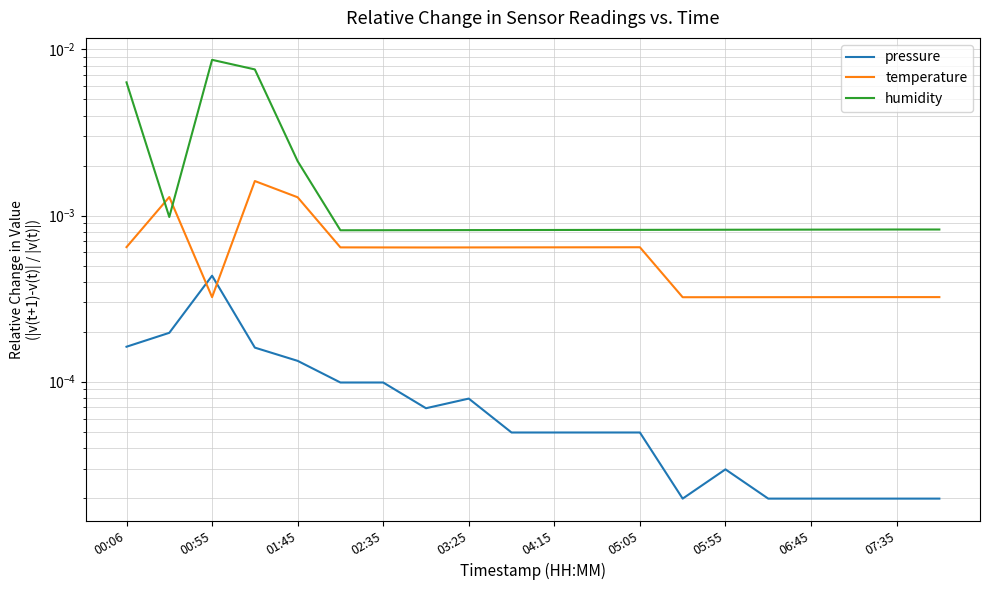

What position from the left is 13?

14